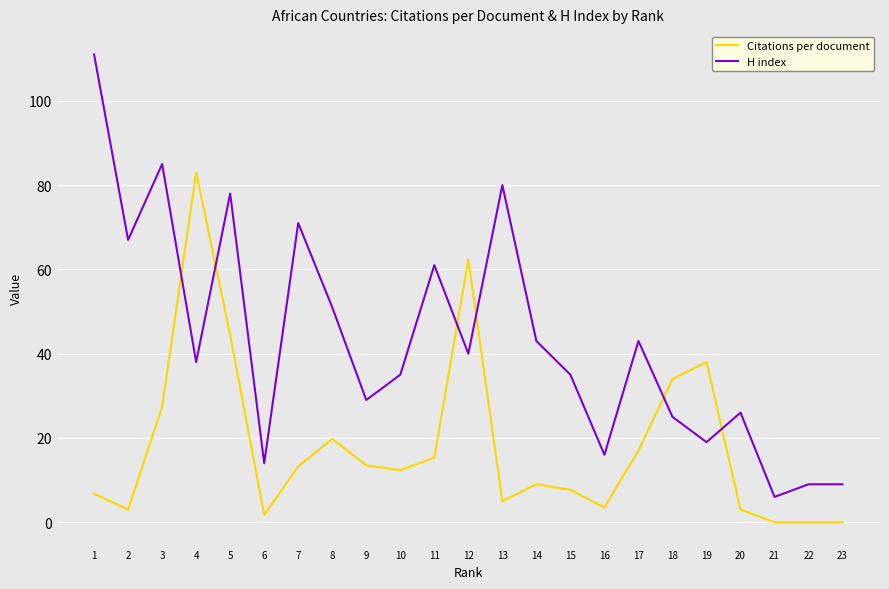

What is the spread (max minus min) of values at 2?

64.0